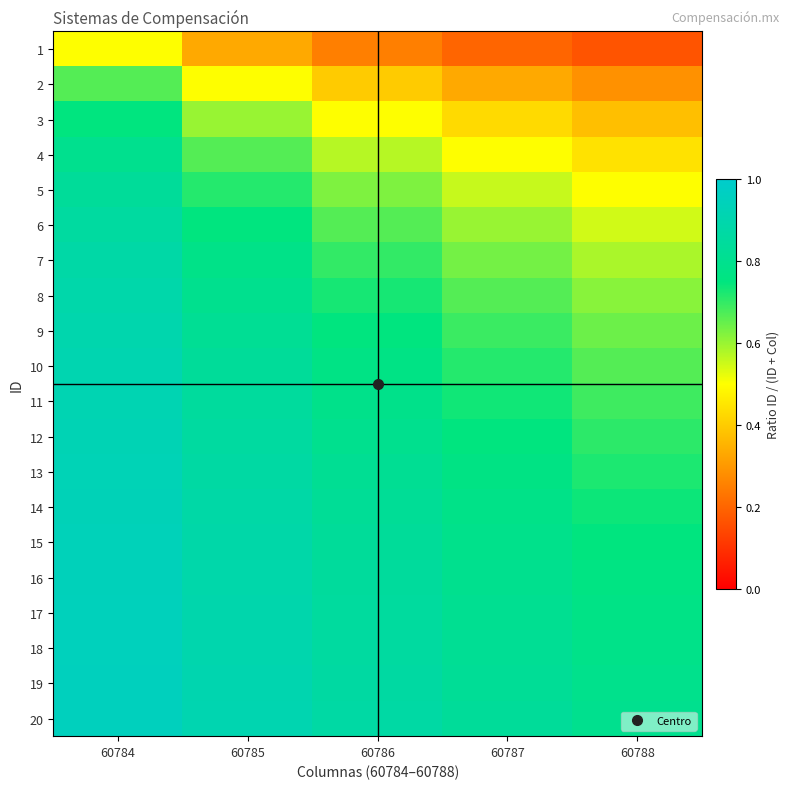

What is the total value across all series at 60784?

17.4